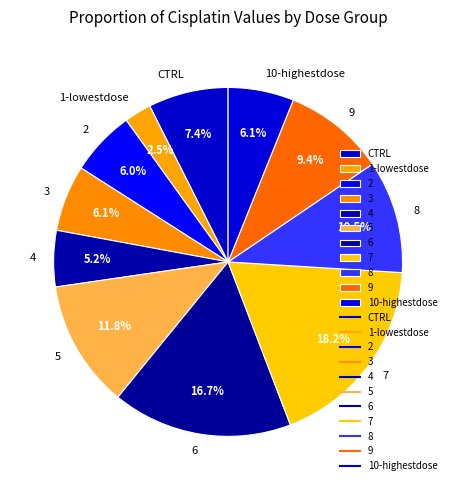

Is 9 the majority of the pie?

No